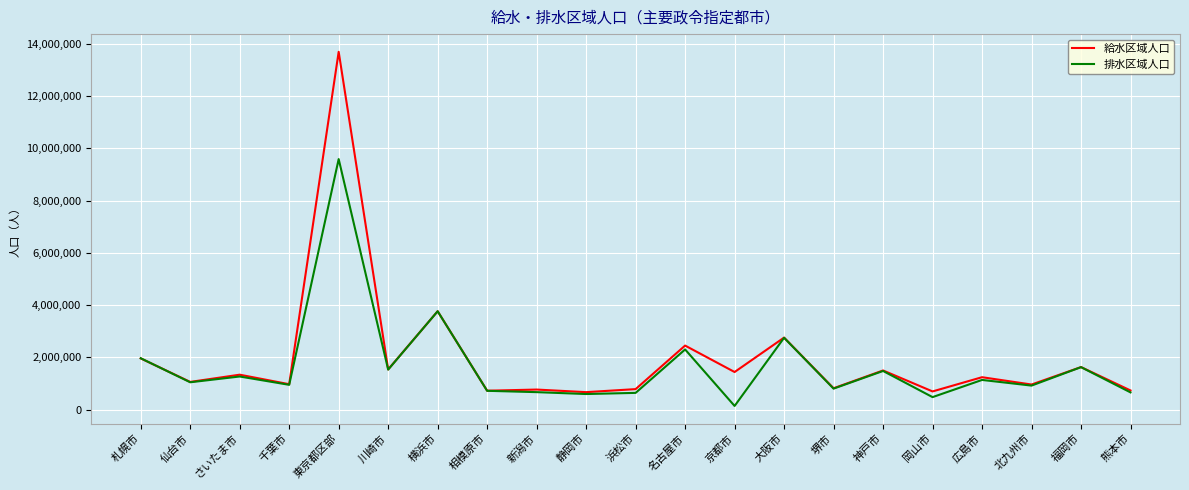

Where is 給水区域人口 nearest to the value 7183845?

横浜市